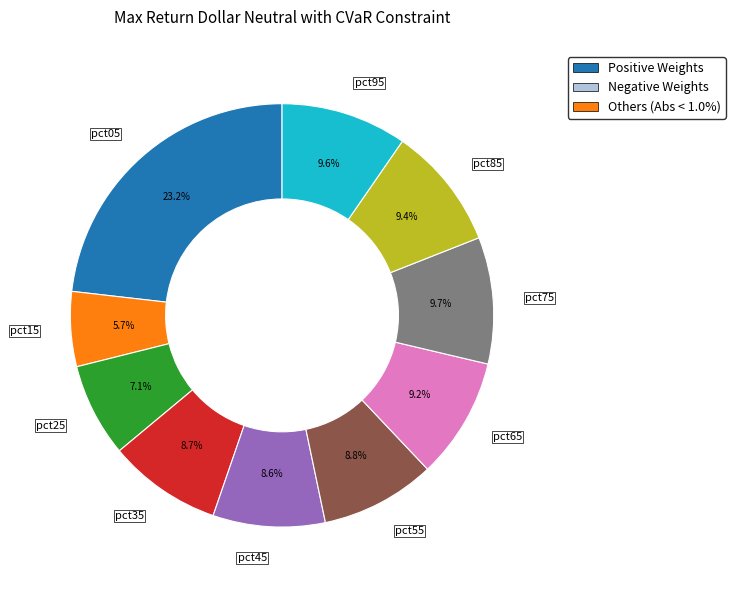

Between pct45 and pct05, which is larger?

pct05